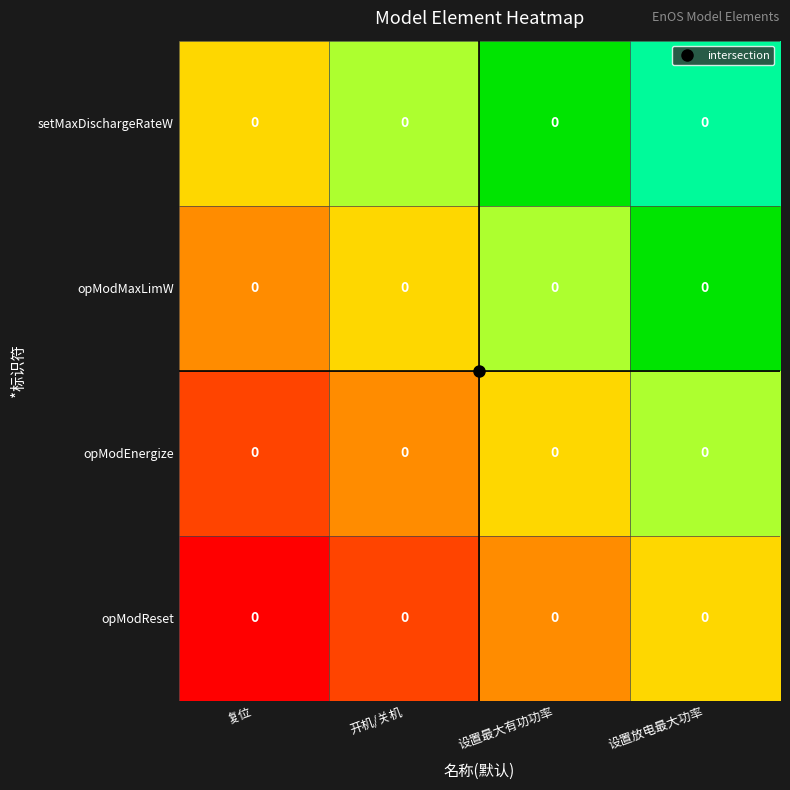

Where is opModEnergize nearest to the value 2?

开机/关机